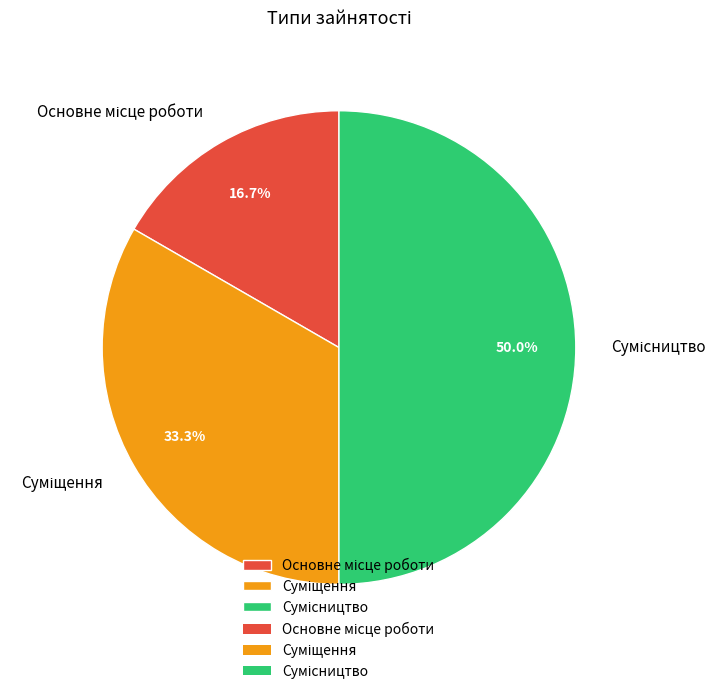

Count the number of slices in the pie.

3